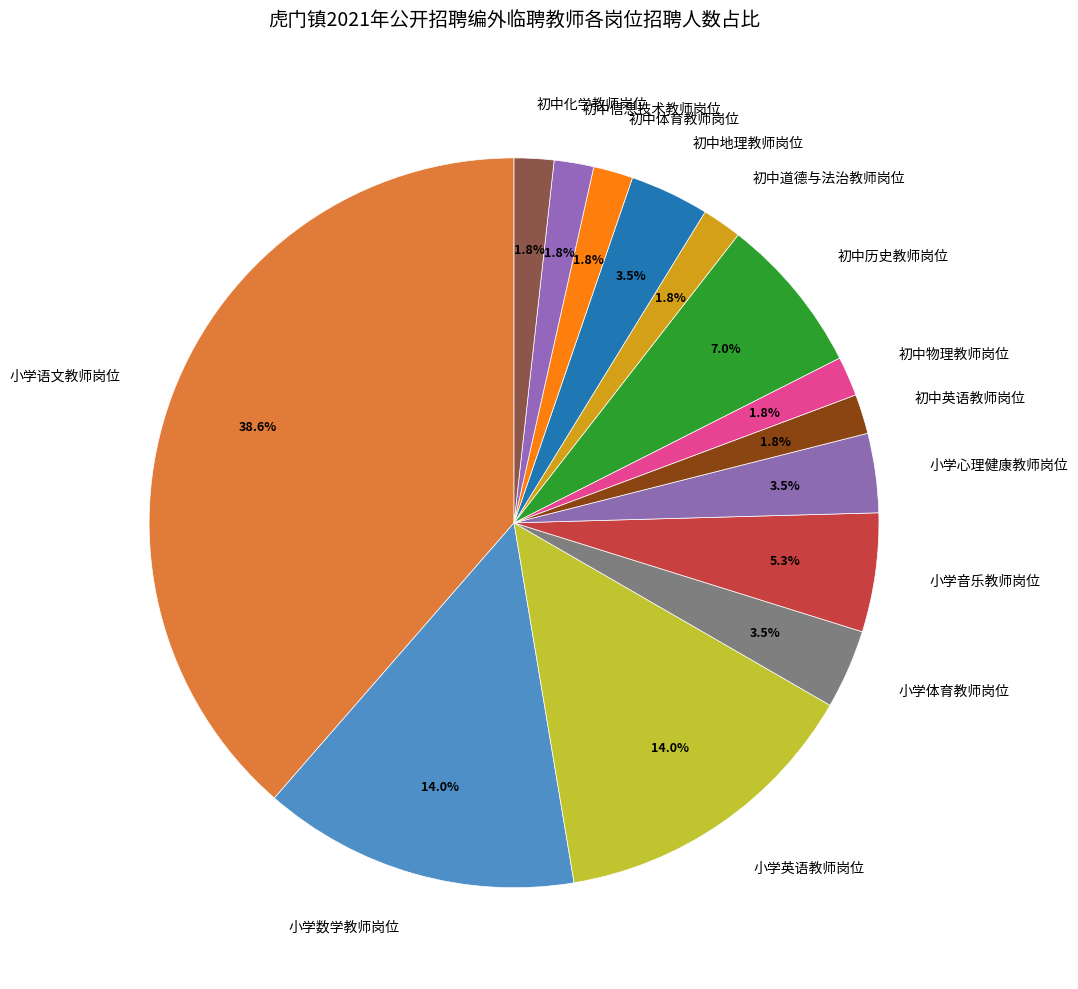

To the nearest percent, what is the average slice percentage?

7%